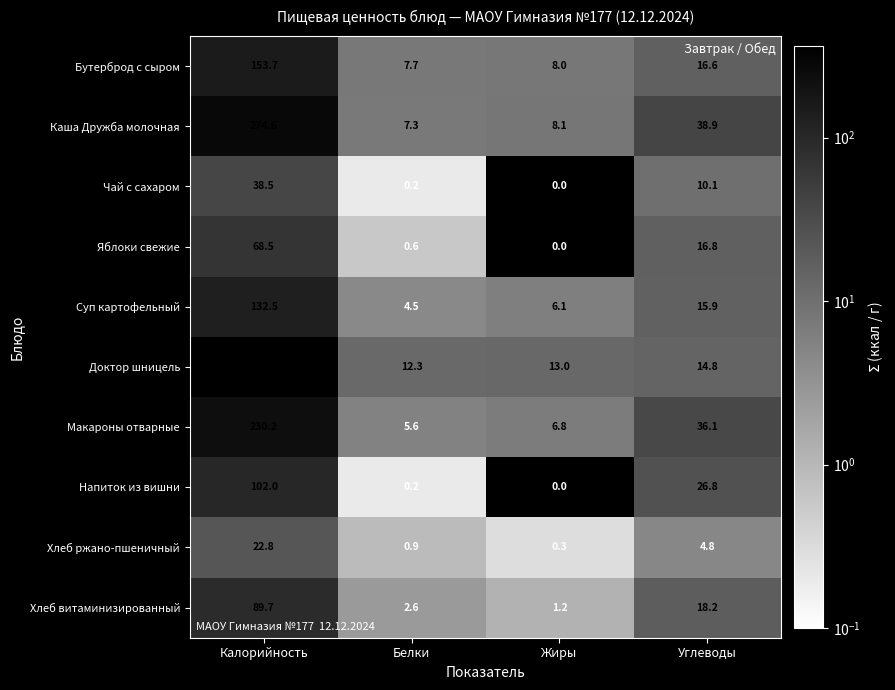

What is the total value across all series at Жиры?

43.5